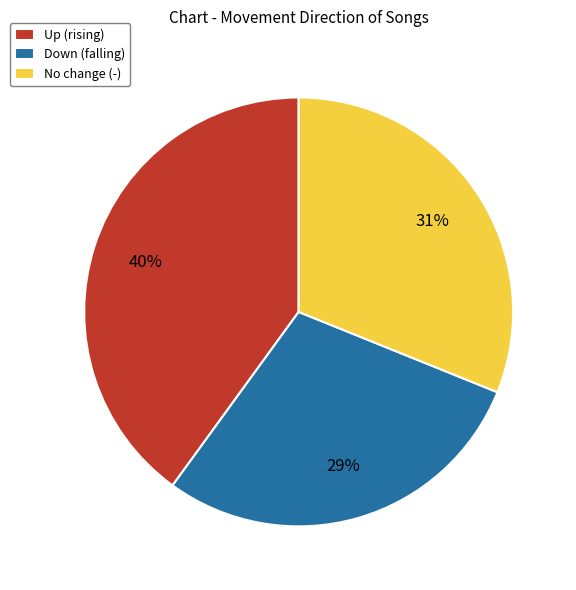

How many slices are in this pie chart?

3